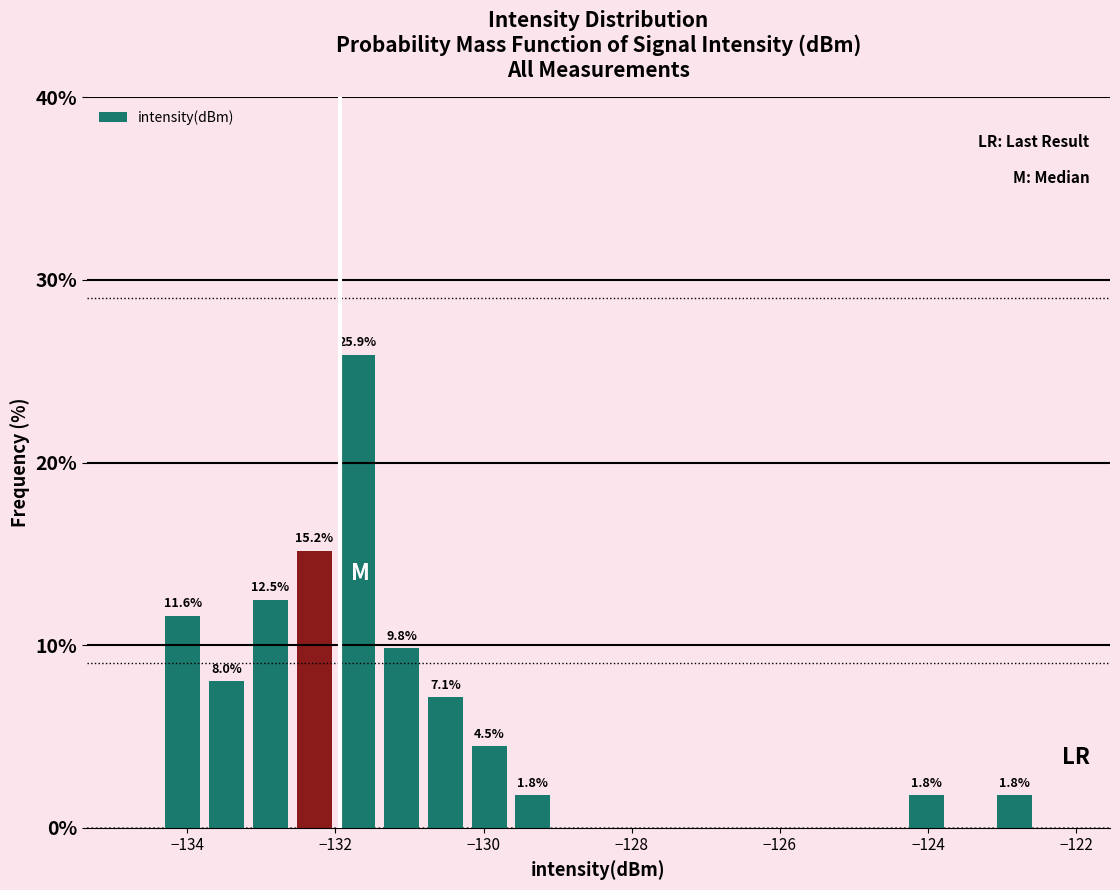

Read against the x-axis, roughly where is the centre of the tallest bar?

-131.6